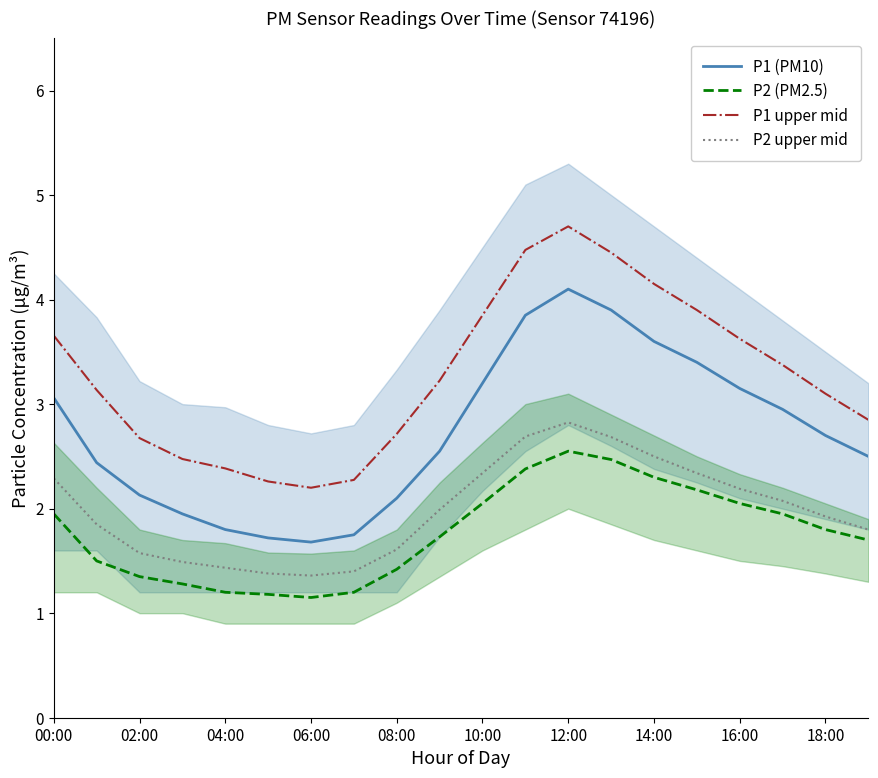

What is the minimum value for P2 upper mid?

1.4